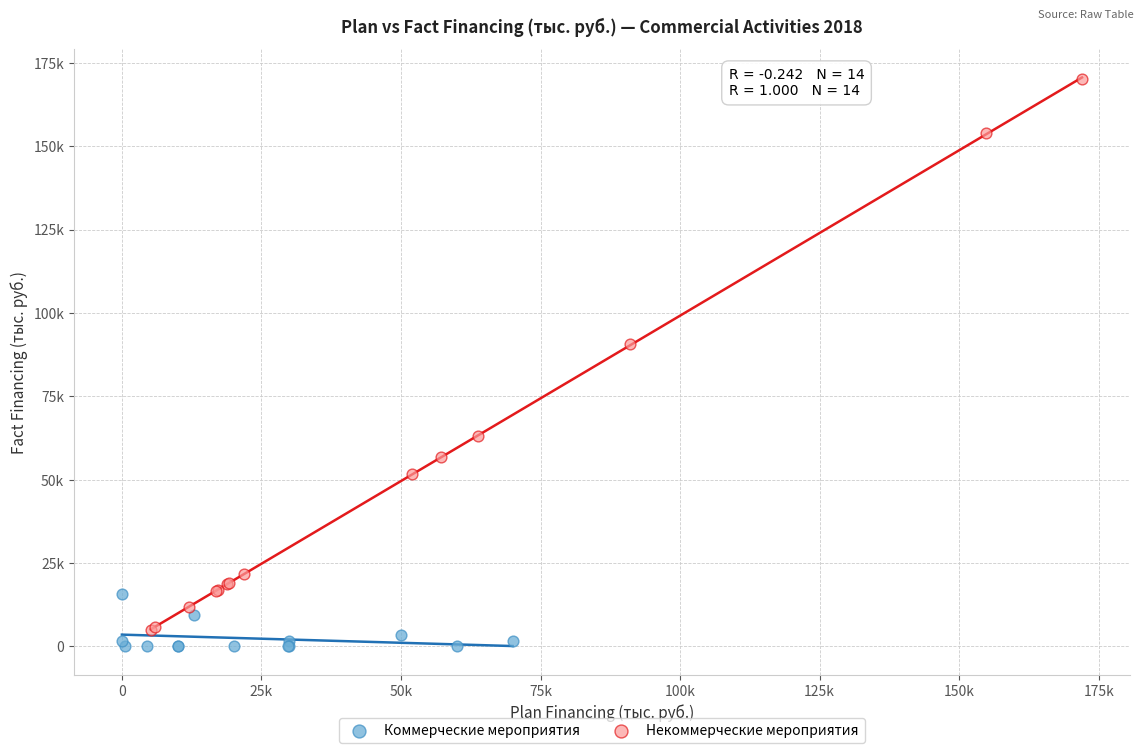

Which series contains the lowest Y value?

Коммерческие мероприятия